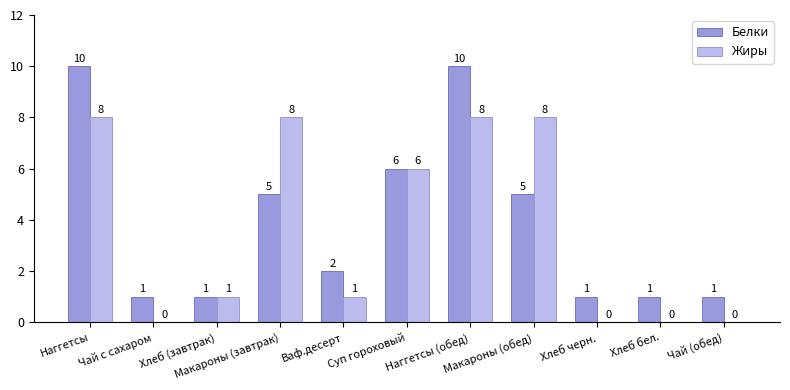

How many Белки values are between 1 and 6?

9